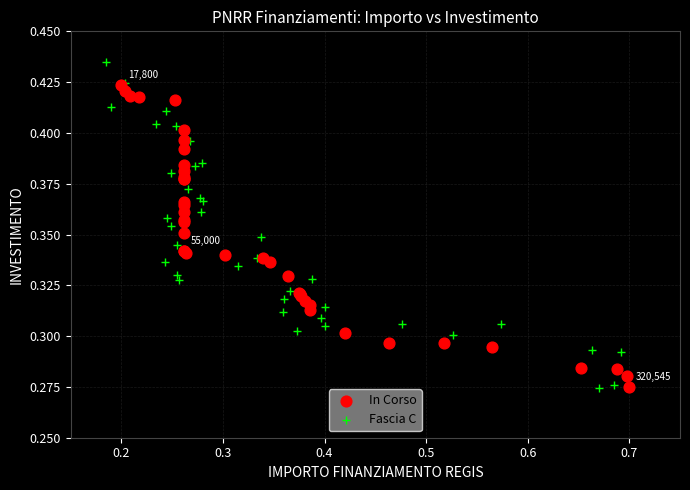

What are all the series names shown in the legend?

In Corso, Fascia C